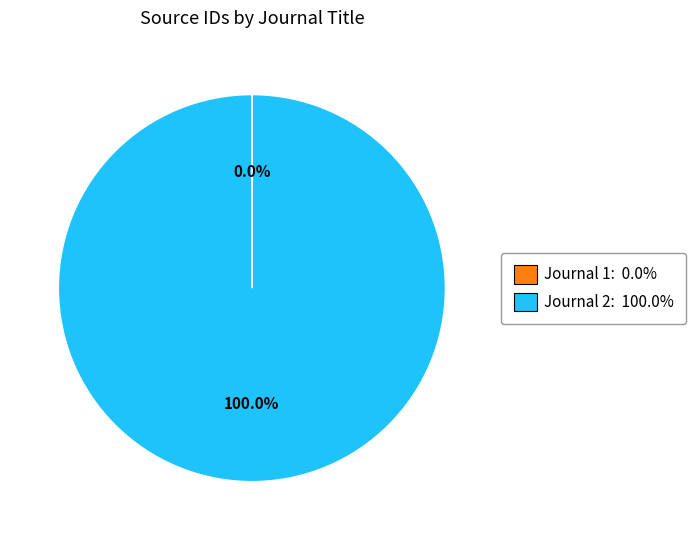

What is the majority slice?

Journal 2: 100.0%